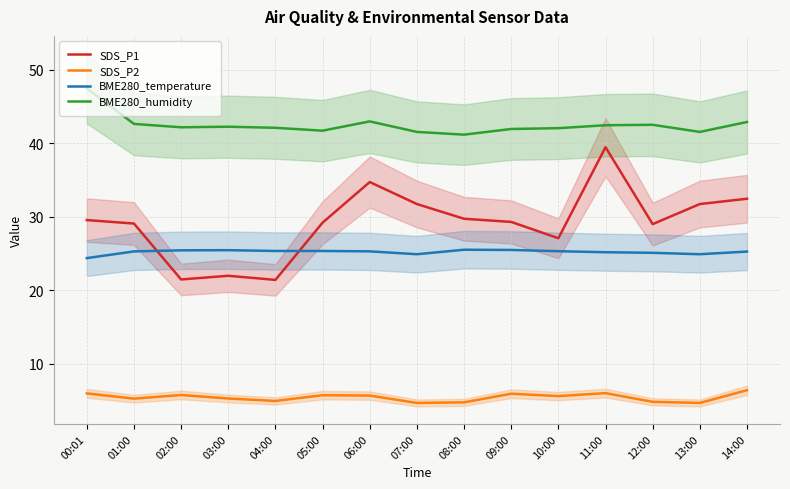

Reading left to right, transcribe all the data shown in this chart.

SDS_P1: 29.6	29.1	21.5	22.0	21.4	29.2	34.7	31.7	29.7	29.3	27.1	39.5	29.0	31.7	32.5
SDS_P2: 6.0	5.3	5.8	5.3	5.0	5.8	5.7	4.7	4.8	6.0	5.6	6.0	4.8	4.7	6.4
BME280_temperature: 24.4	25.3	25.4	25.5	25.4	25.4	25.3	24.9	25.5	25.5	25.3	25.2	25.1	24.9	25.3
BME280_humidity: 47.4	42.6	42.2	42.2	42.1	41.7	43.0	41.5	41.2	41.9	42.0	42.4	42.5	41.5	42.9